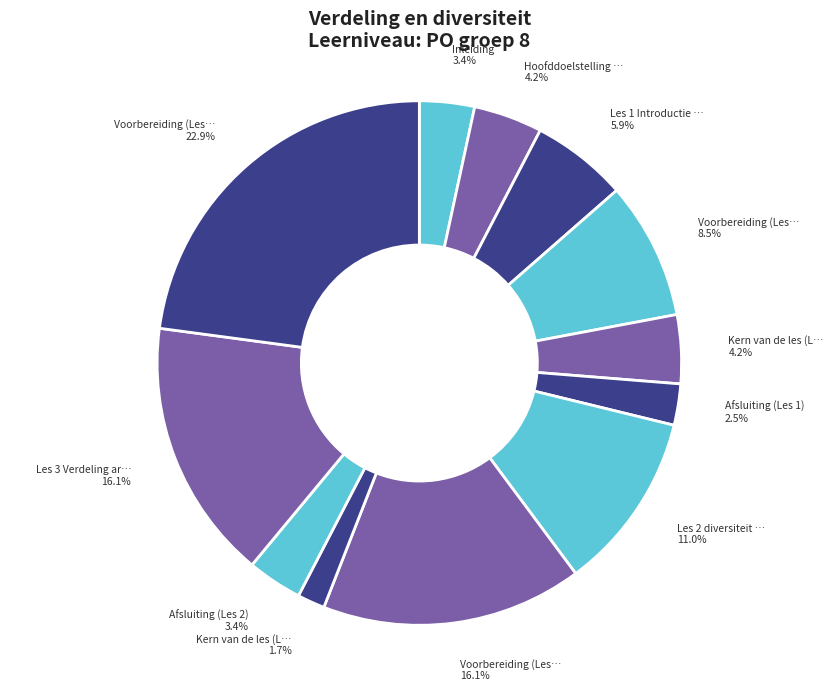

Which category has the biggest portion of the pie?

Voorbereiding (Les 3)